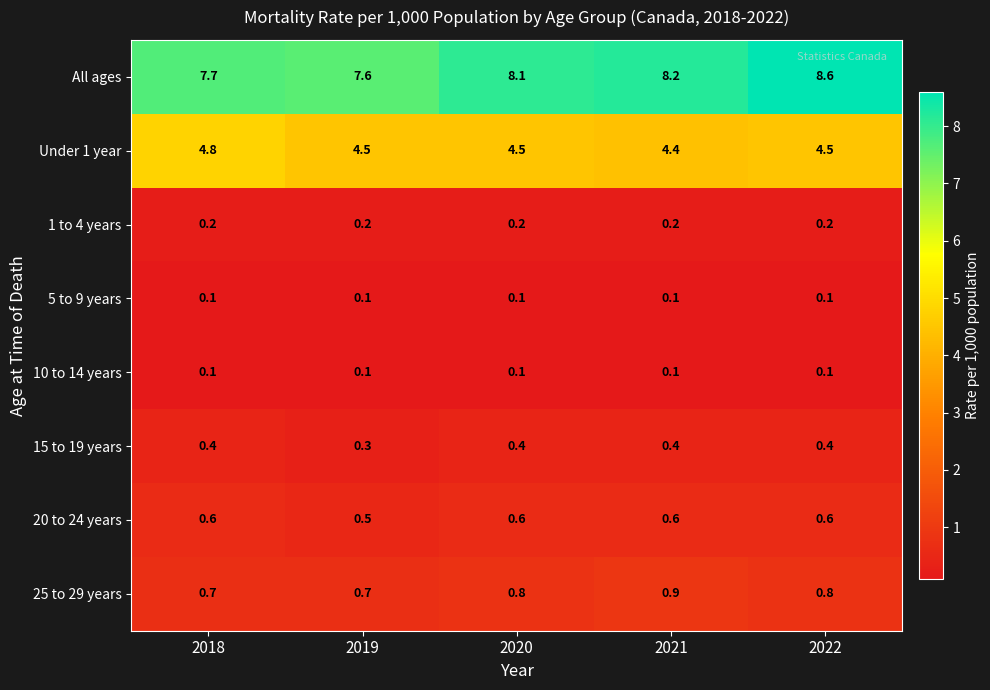

Is the value of 10 to 14 years at 2020 greater than the value of Under 1 year at 2020?

No